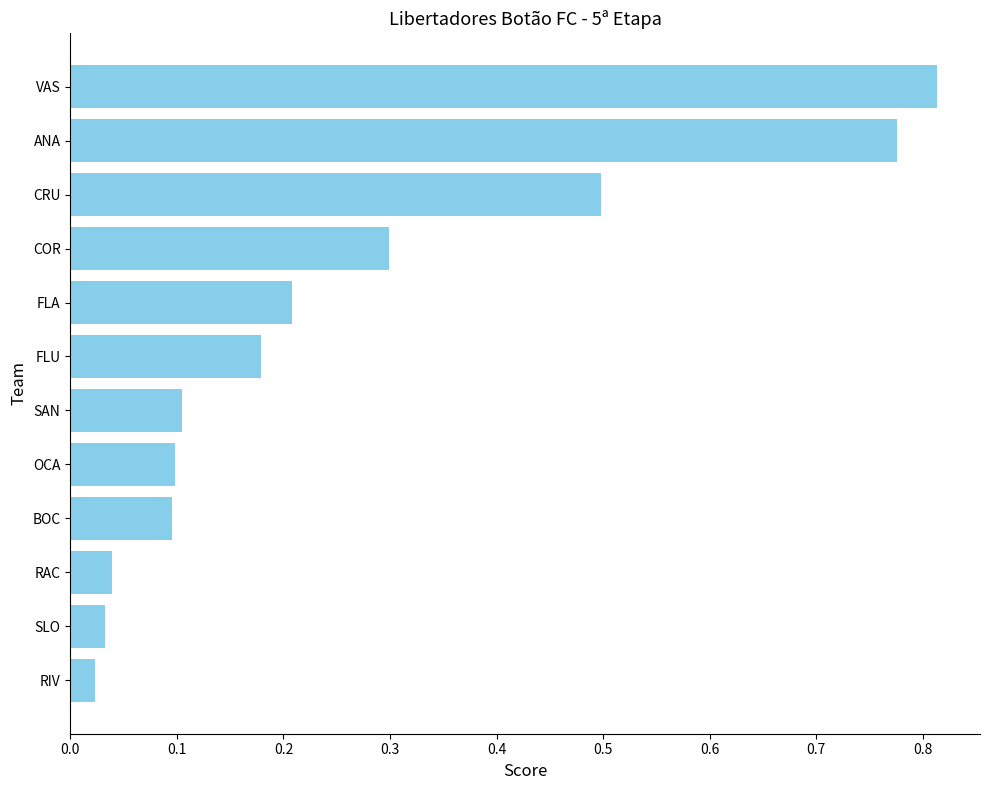

What is the sum of the values at RAC and CRU?

0.5